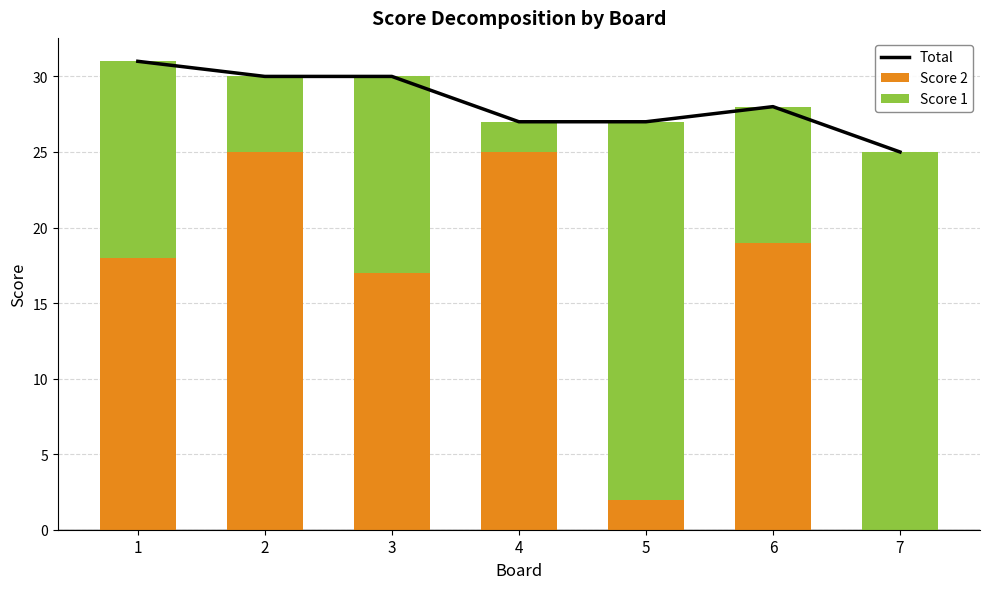

What is the value of the Total bar at the 7th from the left?

25